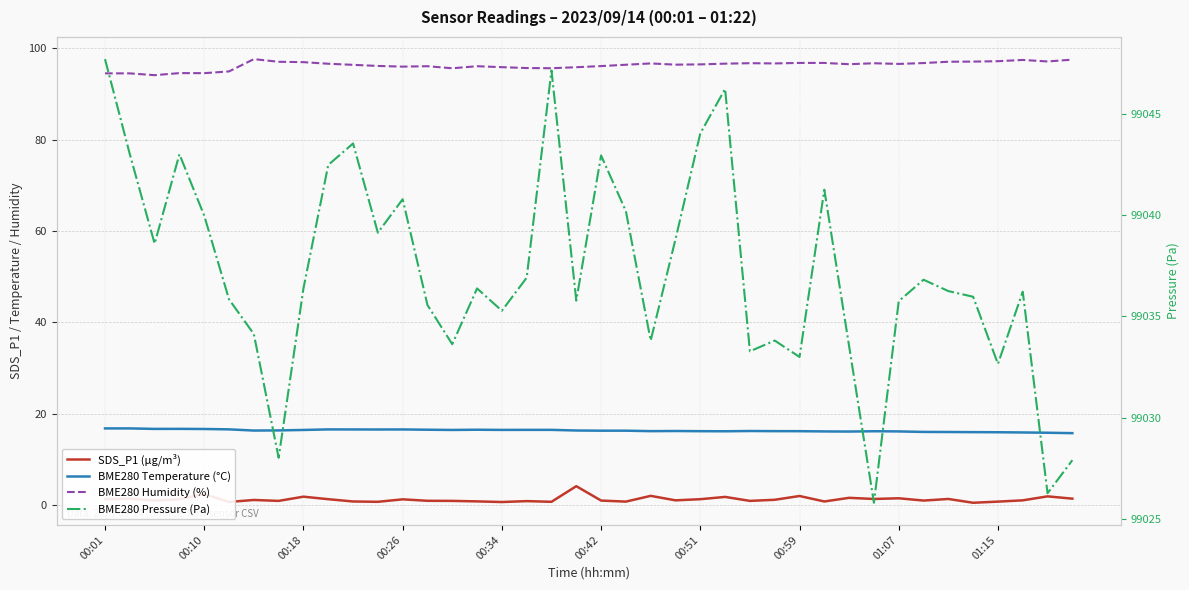

What are all the series names shown in the legend?

SDS_P1 (µg/m³), BME280 Temperature (°C), BME280 Humidity (%), BME280 Pressure (Pa)